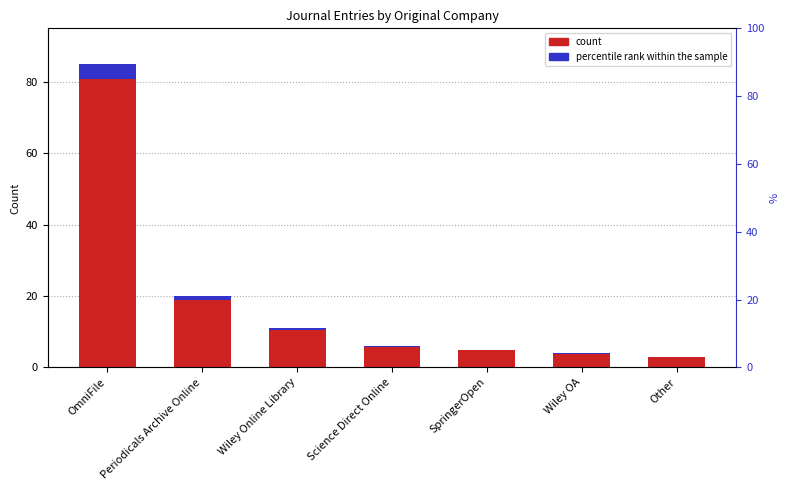

Is it true that count equals 5.0 at Other?

False